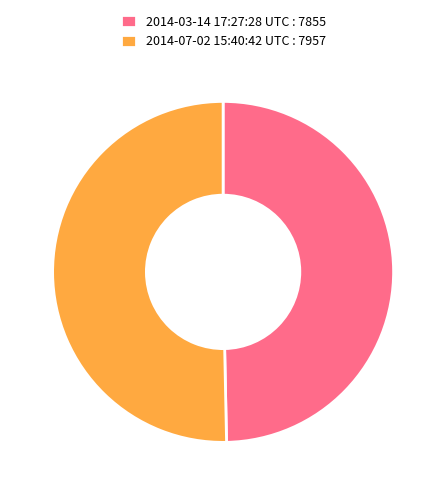

Is there a majority slice in this chart?

Yes